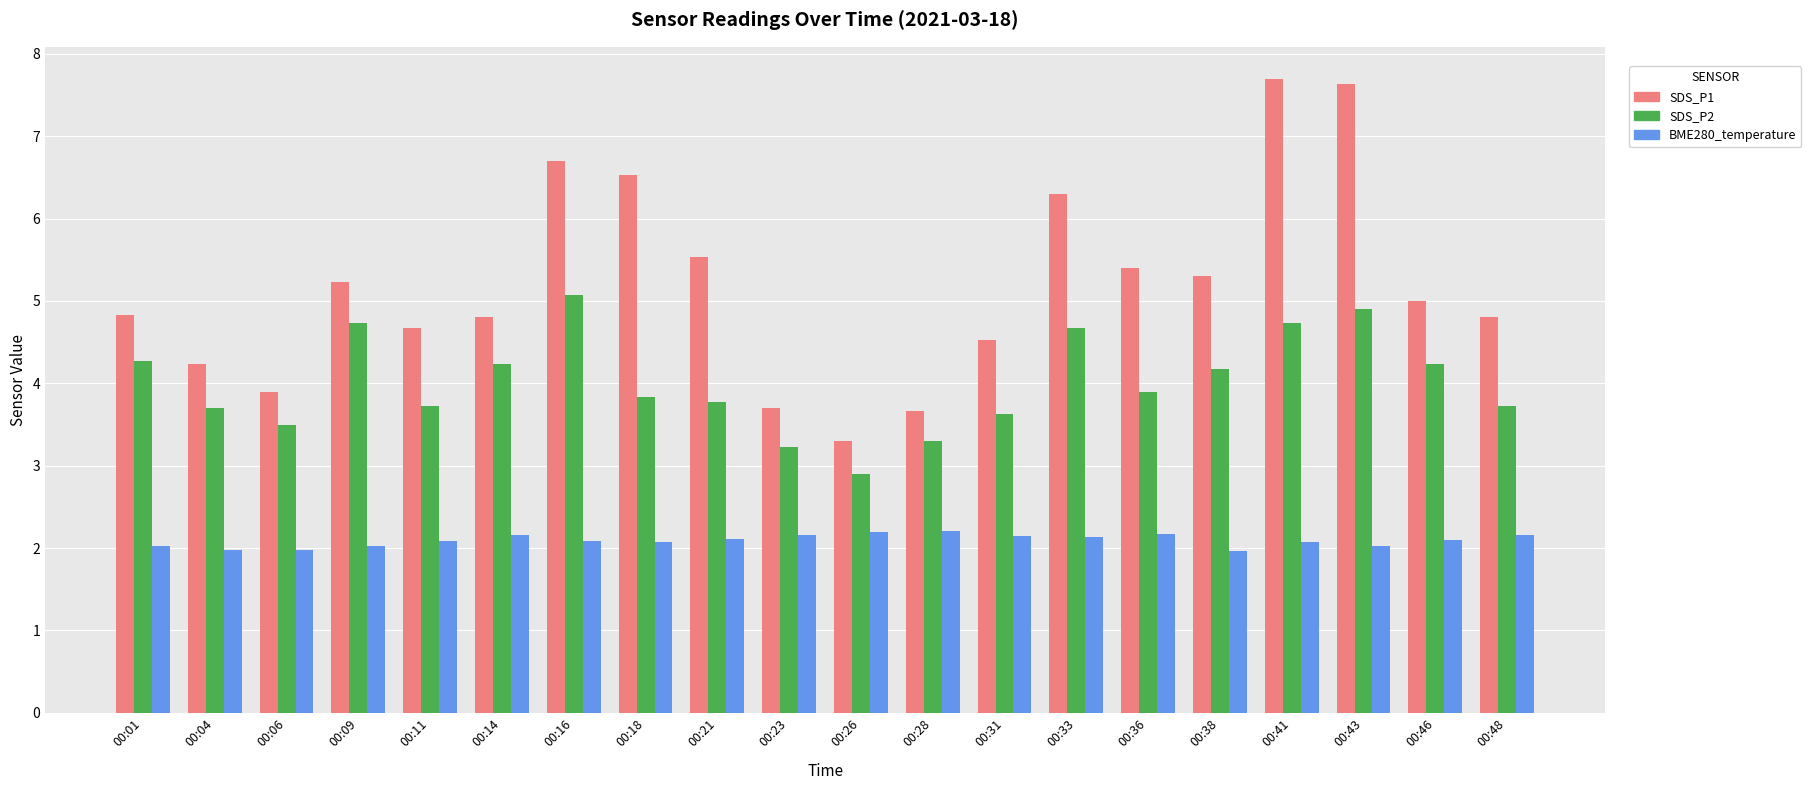

At which category does the chart reach its peak across all series?

00:41